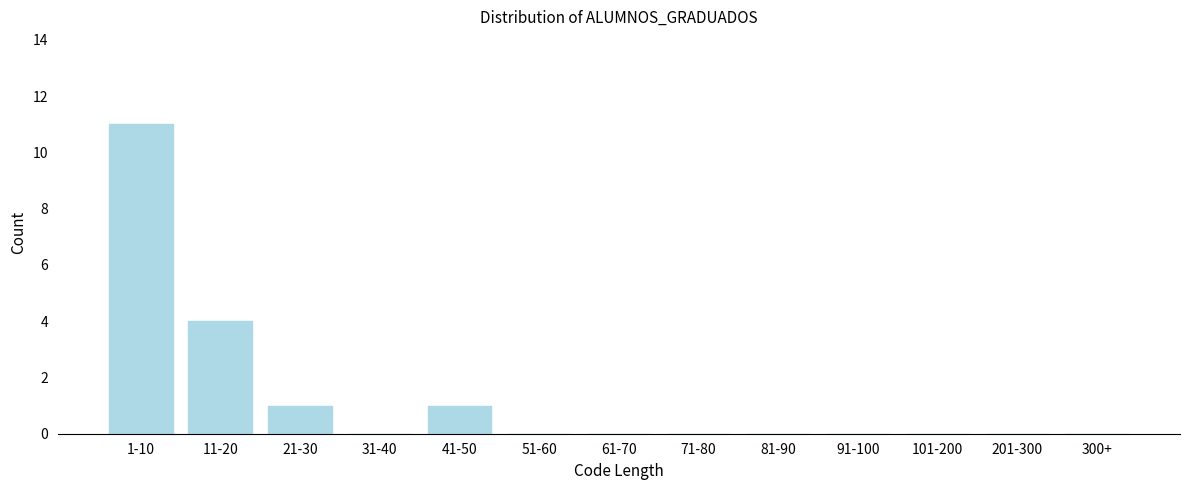

Reading left to right, list all the values displayed in this chart.

1-10=11	11-20=4	21-30=1	31-40=0	41-50=1	51-60=0	61-70=0	71-80=0	81-90=0	91-100=0	101-200=0	201-300=0	300+=0